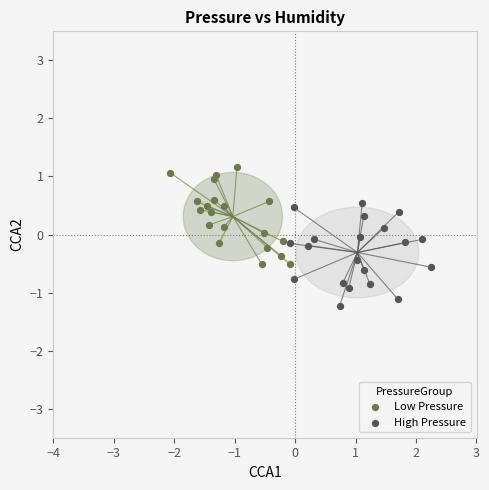

Which series contains the lowest Y value?

High Pressure